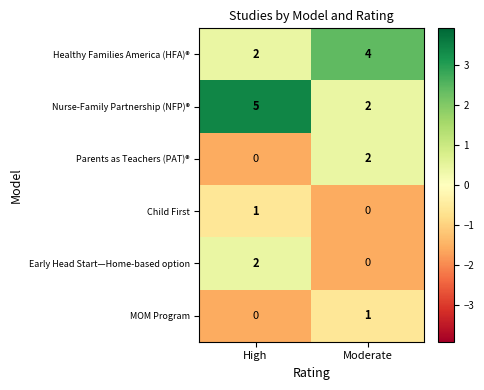

How many data points does each series have?

2